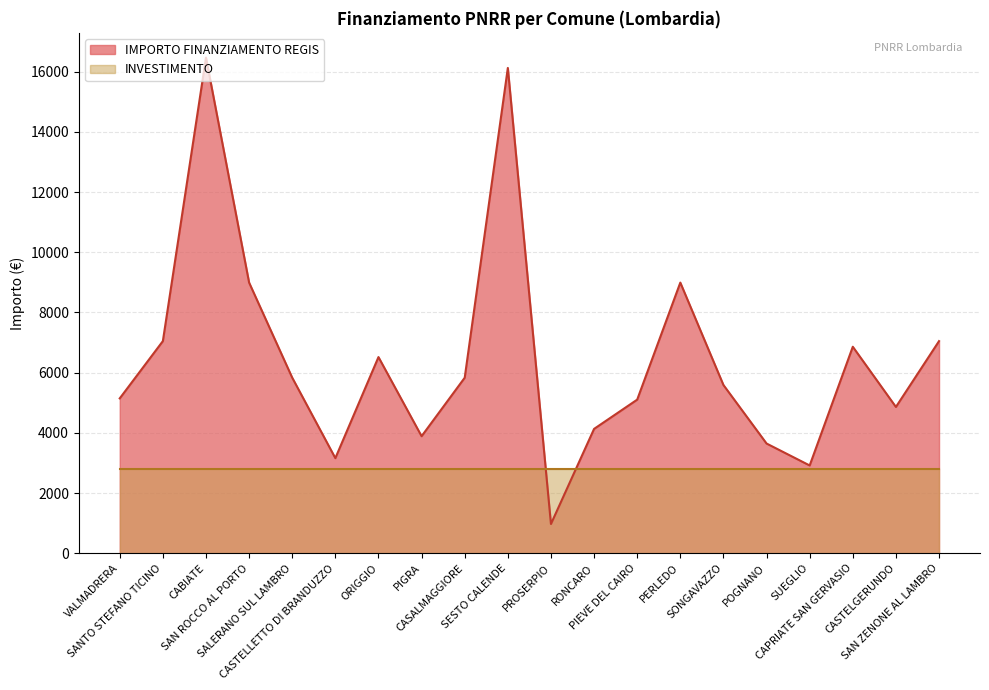

What is the minimum value shown in the chart?

972